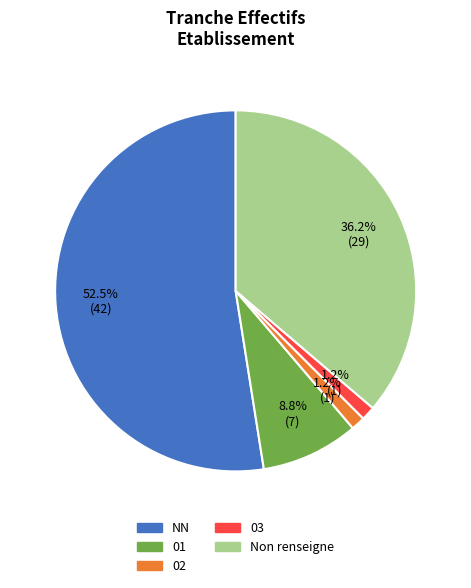

Count the number of slices in the pie.

5